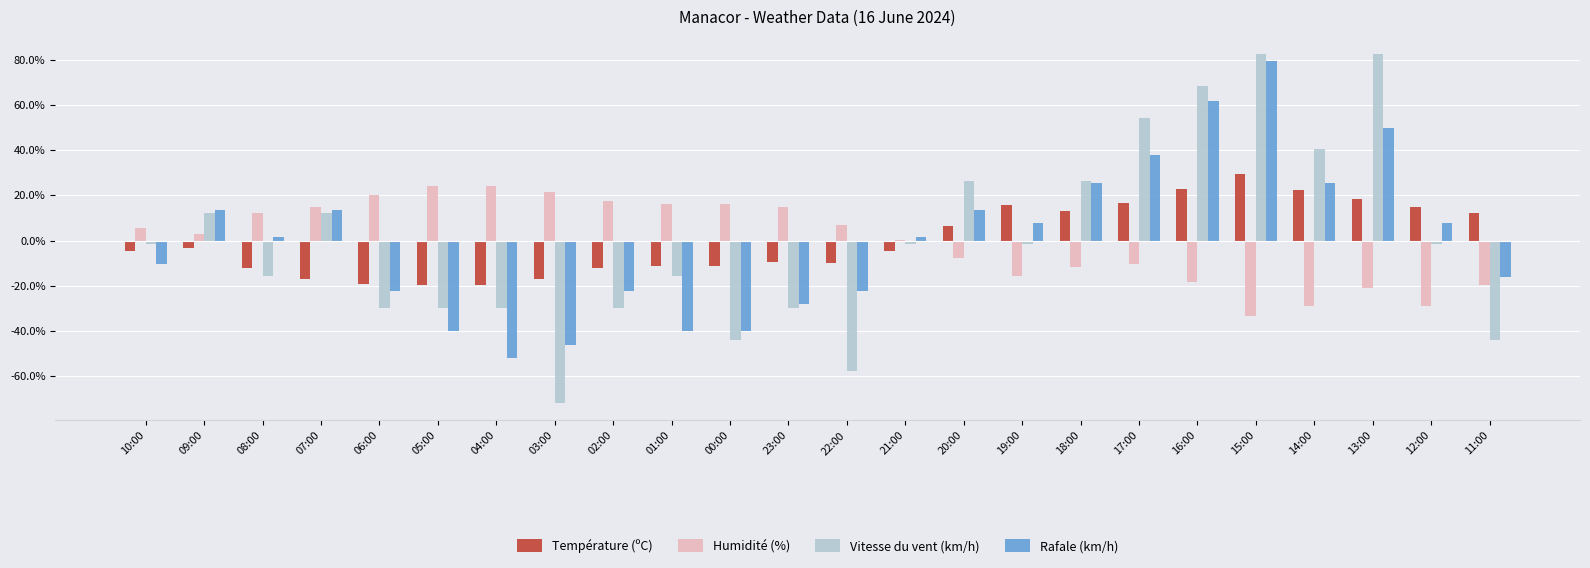

True or false: Température (ºC) has a value of -10.0 at 22:00.

True